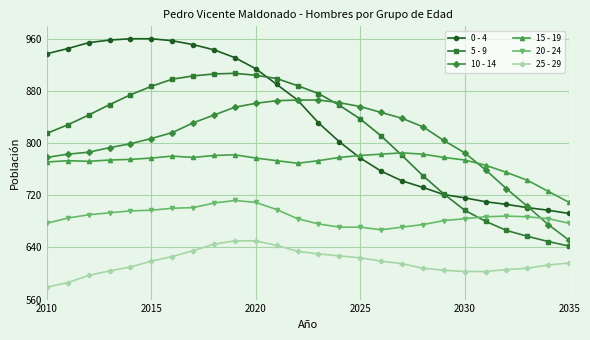

What is the maximum value shown in the chart?

960